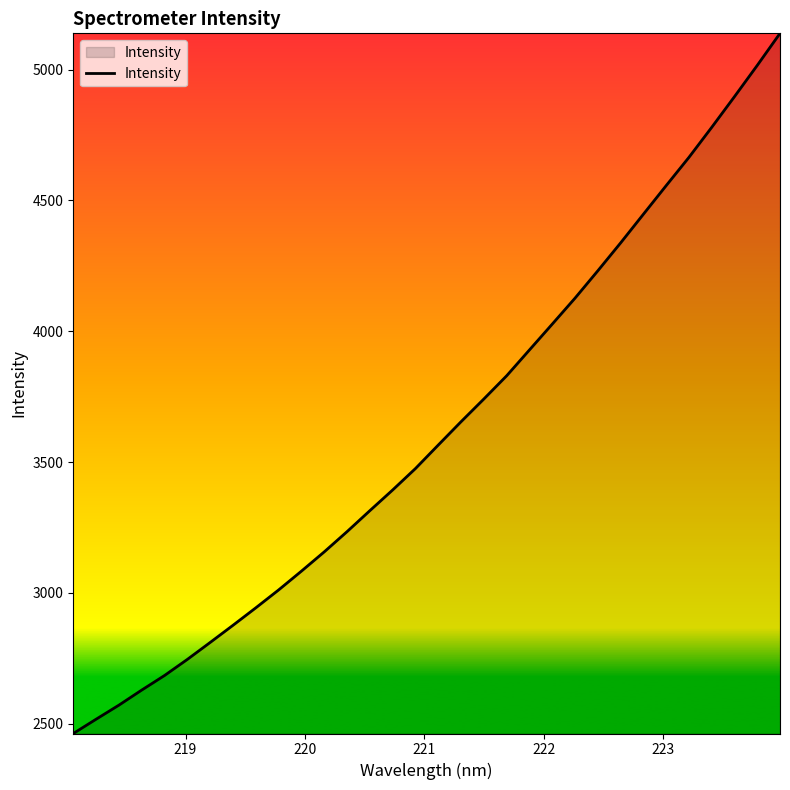

What is the minimum value shown in the chart?

2463.0